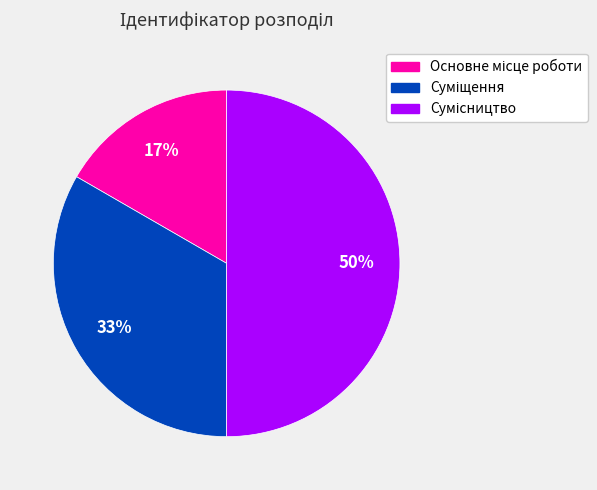

How many segments does this pie chart have?

3